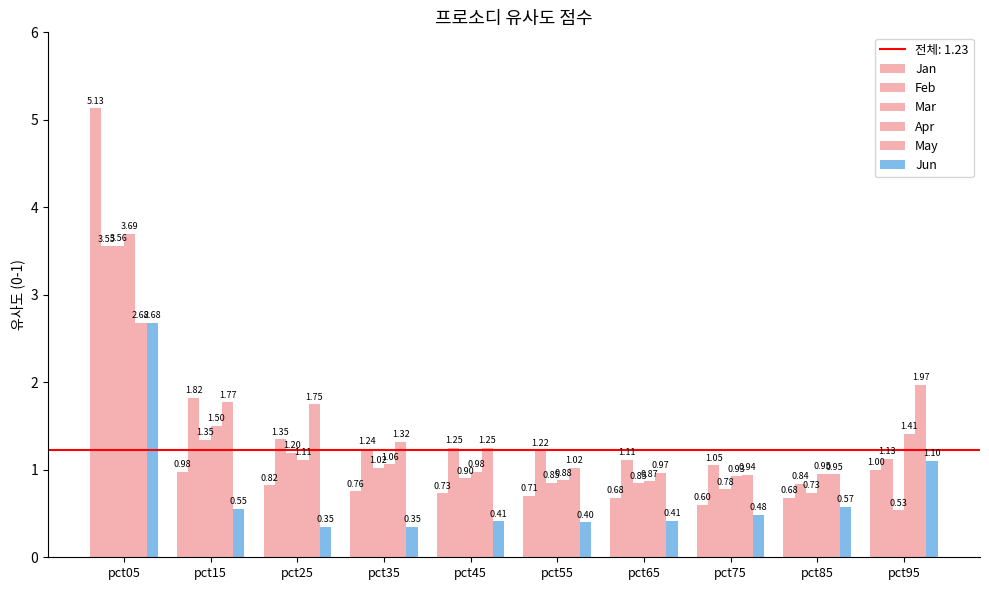

Which category has the highest value in the Mar series?

pct05